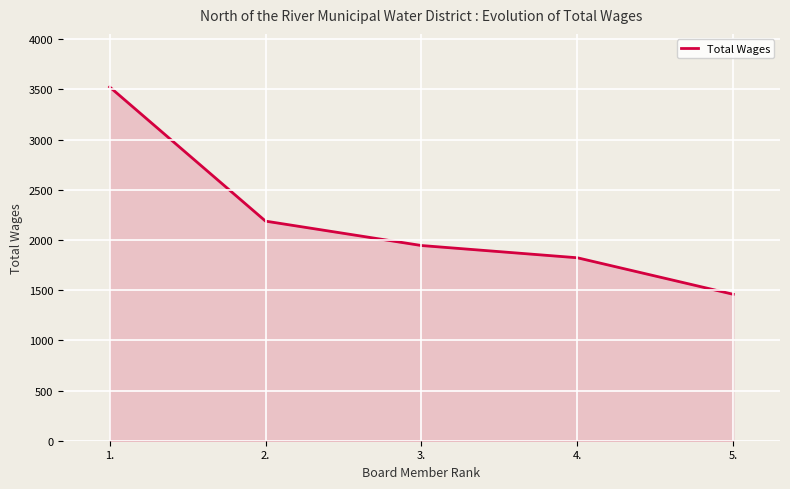

Reading left to right, transcribe all the data shown in this chart.

3525	2188	1945	1823	1459